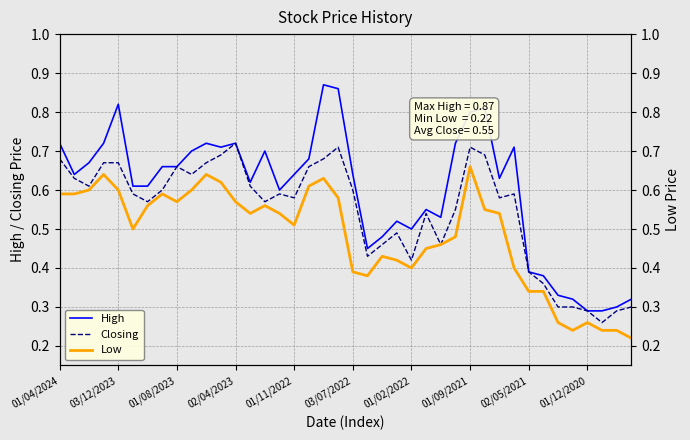

True or false: Low has a value of 0.2 at 23.

False